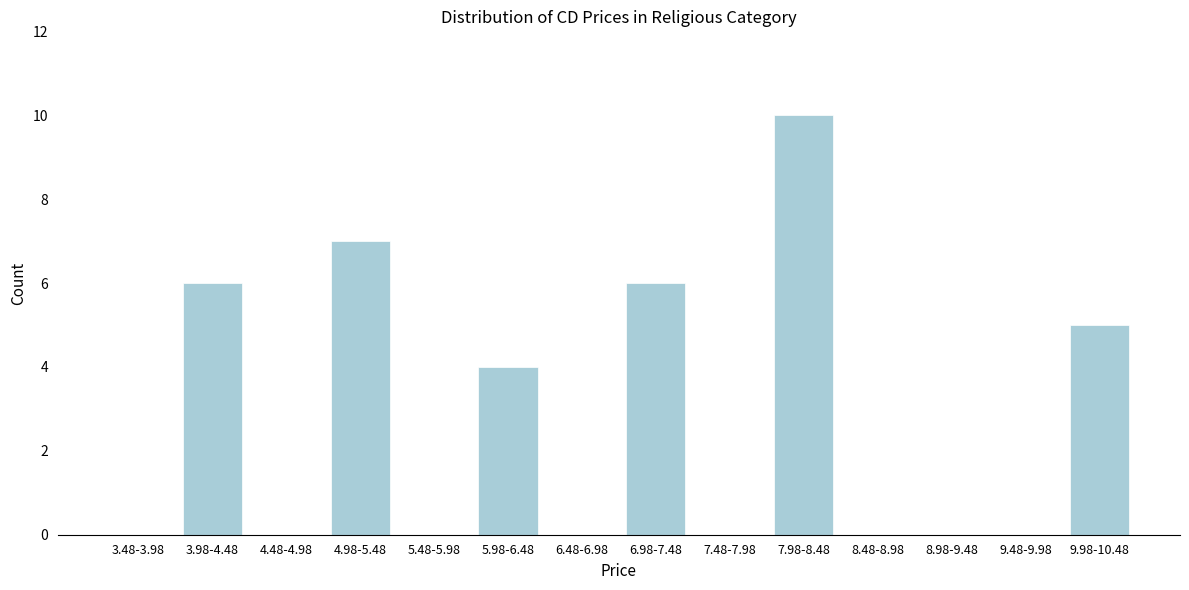

Reading right to left, transcribe all the data shown in this chart.

9.98-10.48=5	9.48-9.98=0	8.98-9.48=0	8.48-8.98=0	7.98-8.48=10	7.48-7.98=0	6.98-7.48=6	6.48-6.98=0	5.98-6.48=4	5.48-5.98=0	4.98-5.48=7	4.48-4.98=0	3.98-4.48=6	3.48-3.98=0